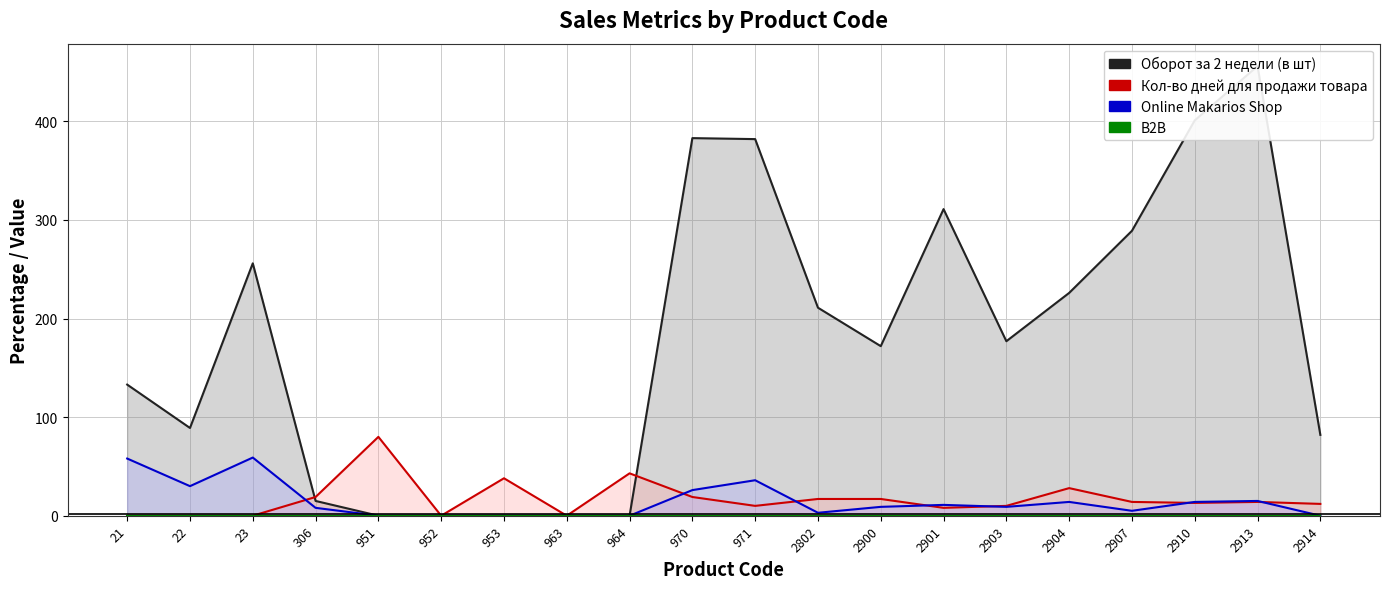

Rank the series at 2802 from highest to lowest value.

Оборот за 2 недели (в шт), Кол-во дней для продажи товара, Online Makarios Shop, B2B